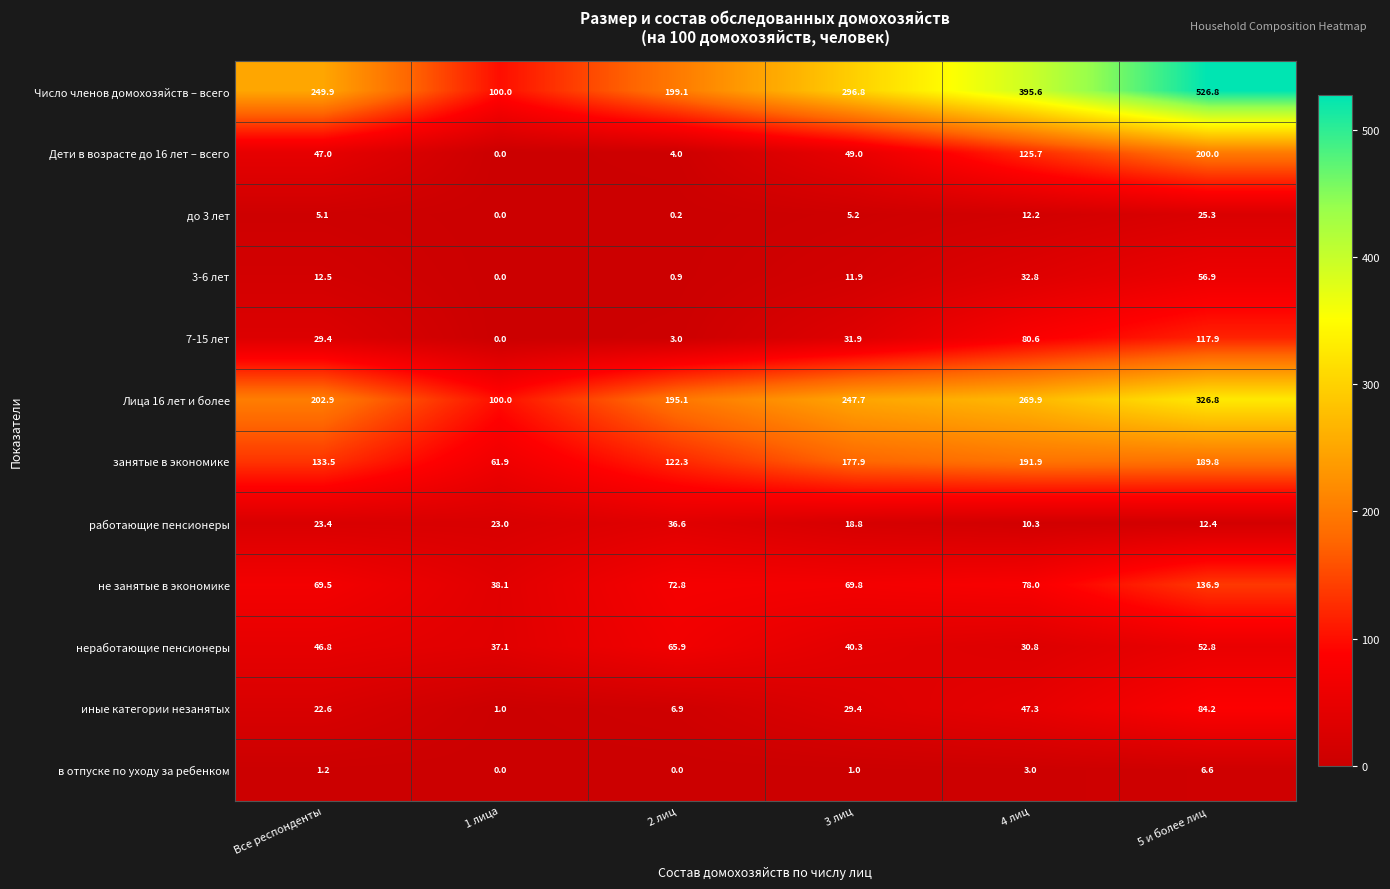

The value of Число членов домохозяйств – всего at 1 лица is 100.0. True or false?

True